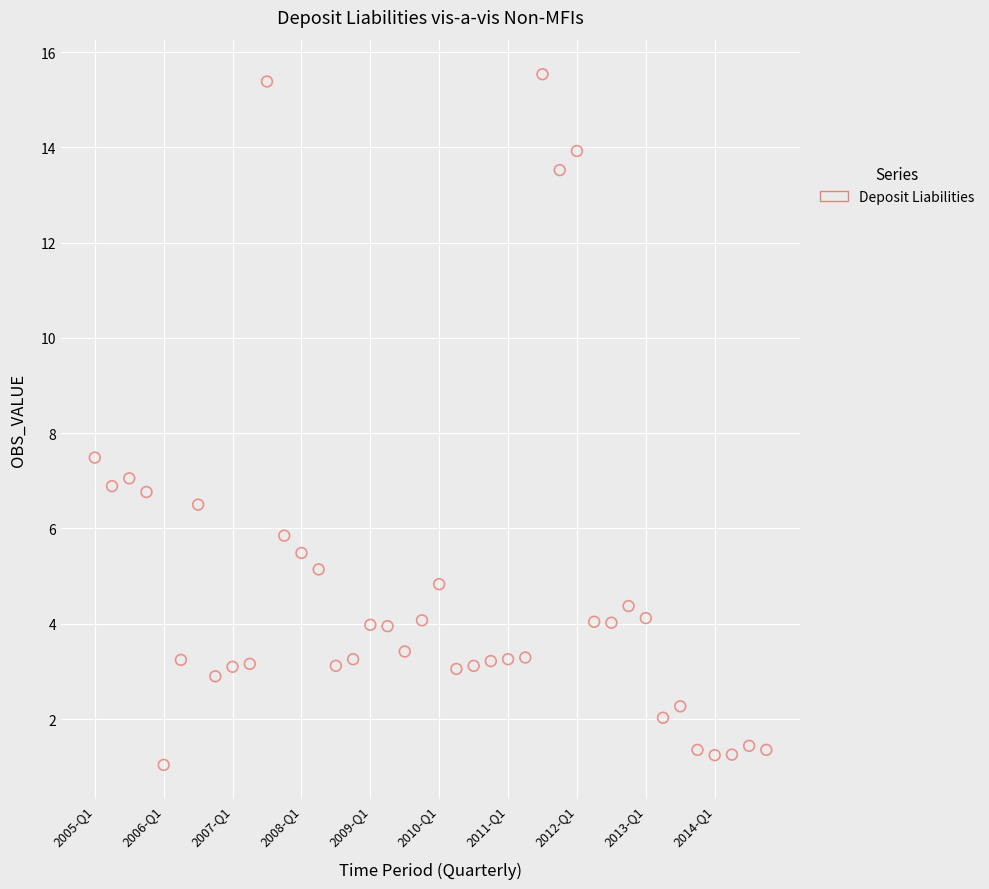

What Y value in the scatter plot is closest to 8?

7.5